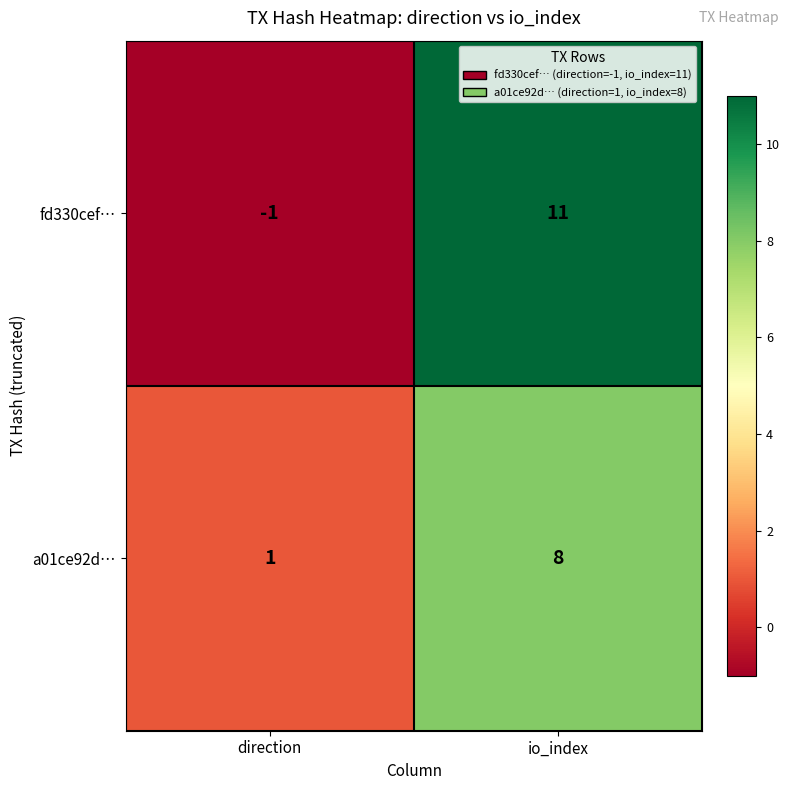

Reading left to right, transcribe all the data shown in this chart.

fd330cef…: direction=-1	io_index=11
a01ce92d…: direction=1	io_index=8